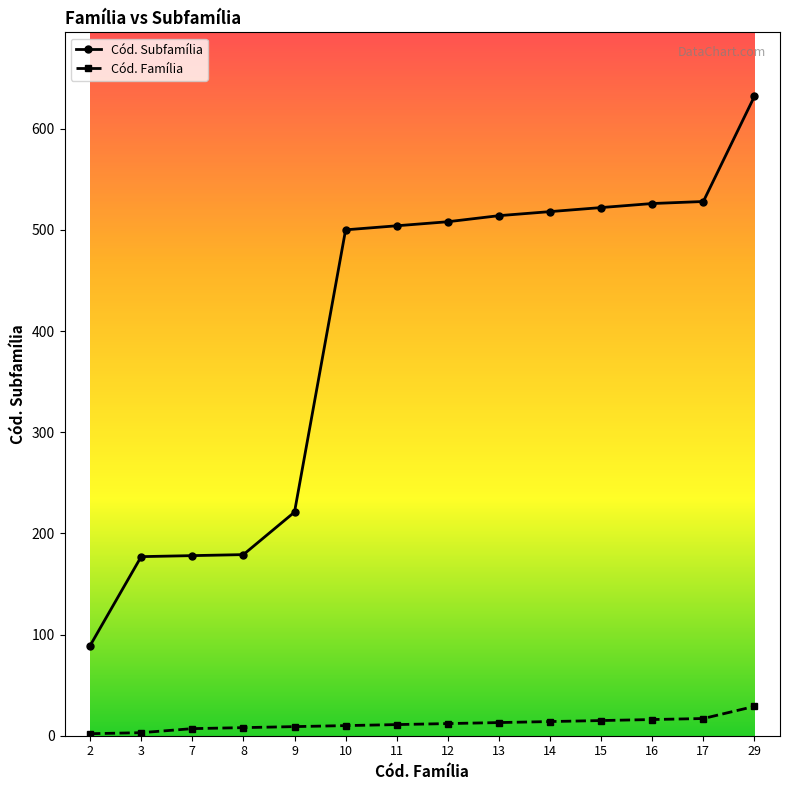

What are all the series names shown in the legend?

Cód. Subfamília, Cód. Família